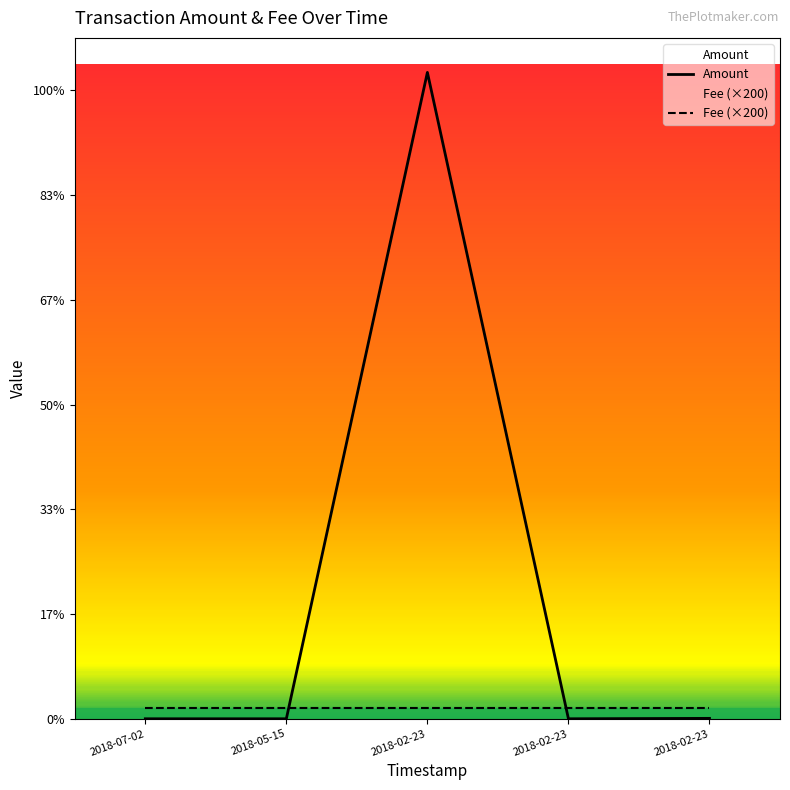

At which category does Amount reach its first local valley?

2018-02-23